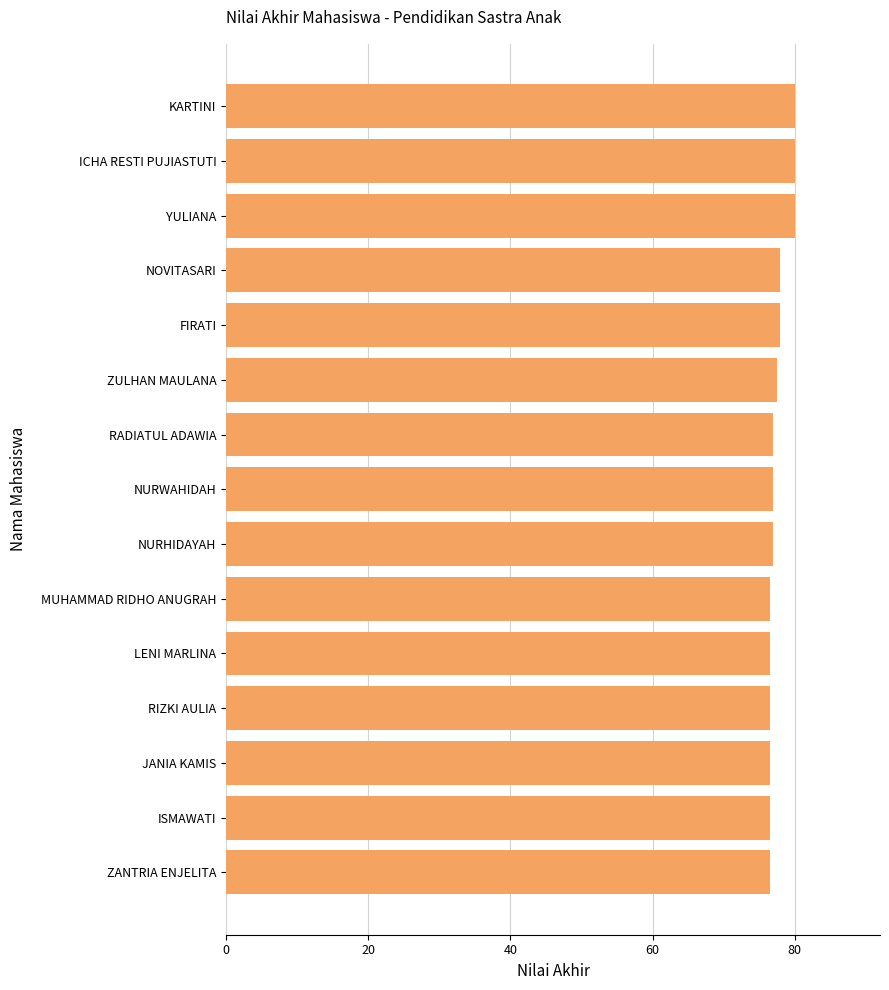

What is the ratio of the value at YULIANA to the value at ZULHAN MAULANA?

1.0